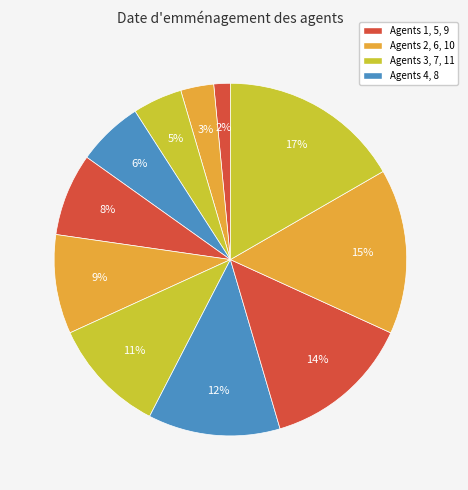

Count the number of slices in the pie.

11